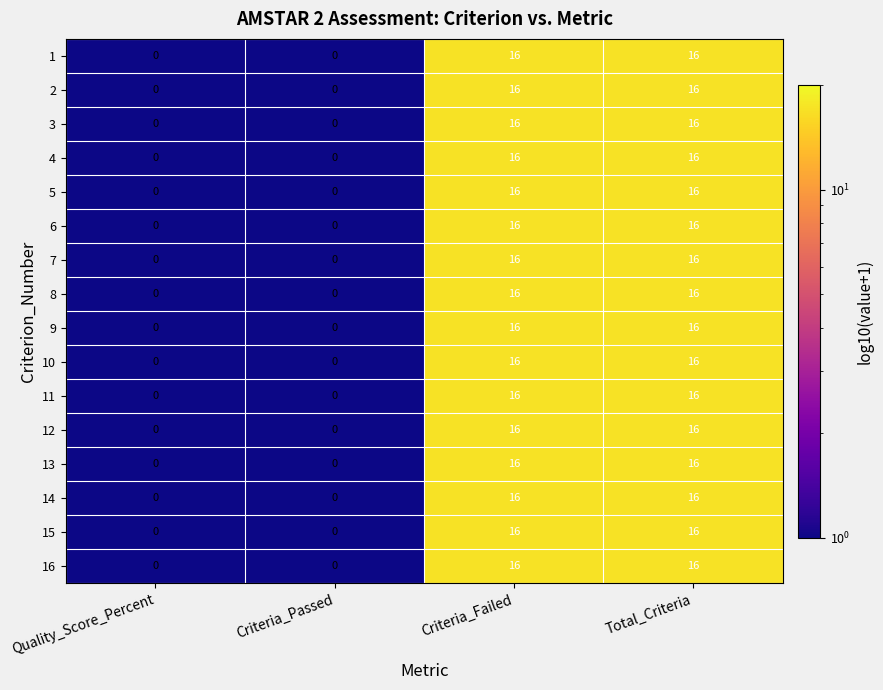

Is the value of 2 at Criteria_Passed greater than the value of 9 at Criteria_Failed?

No